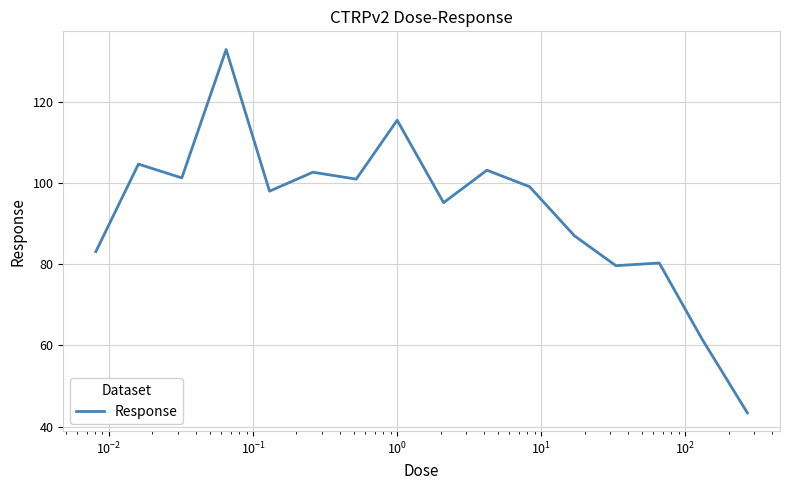

What is the difference between the maximum and minimum values?

89.4